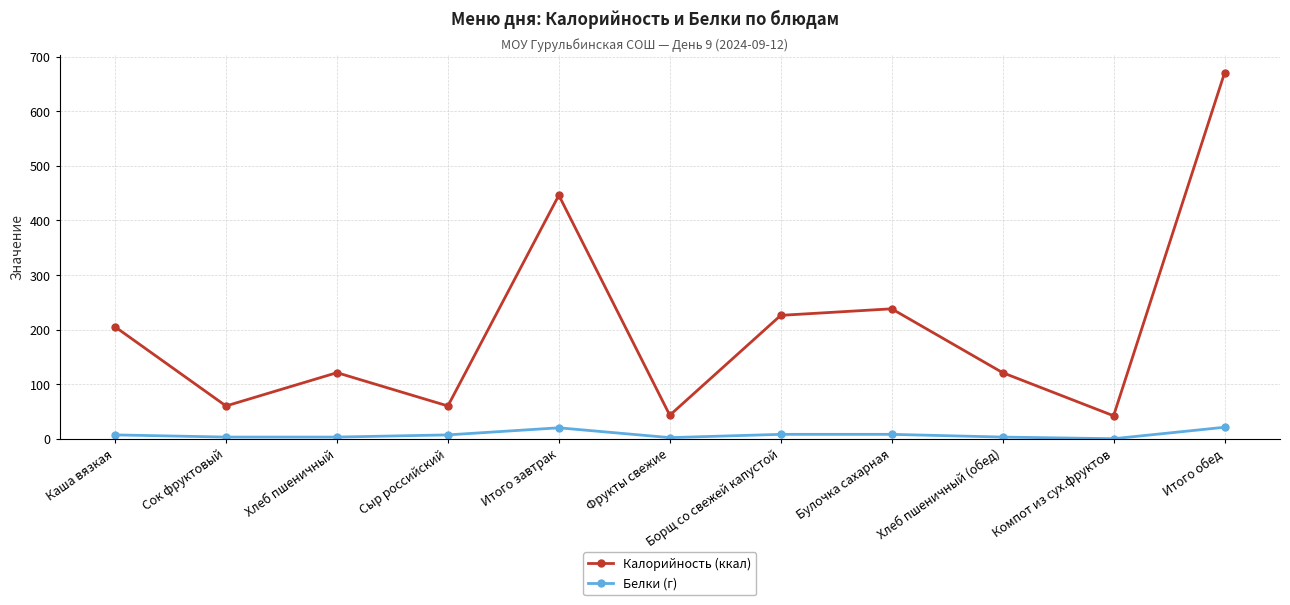

Rank the series by their average value, from highest to lowest.

Калорийность (ккал), Белки (г)